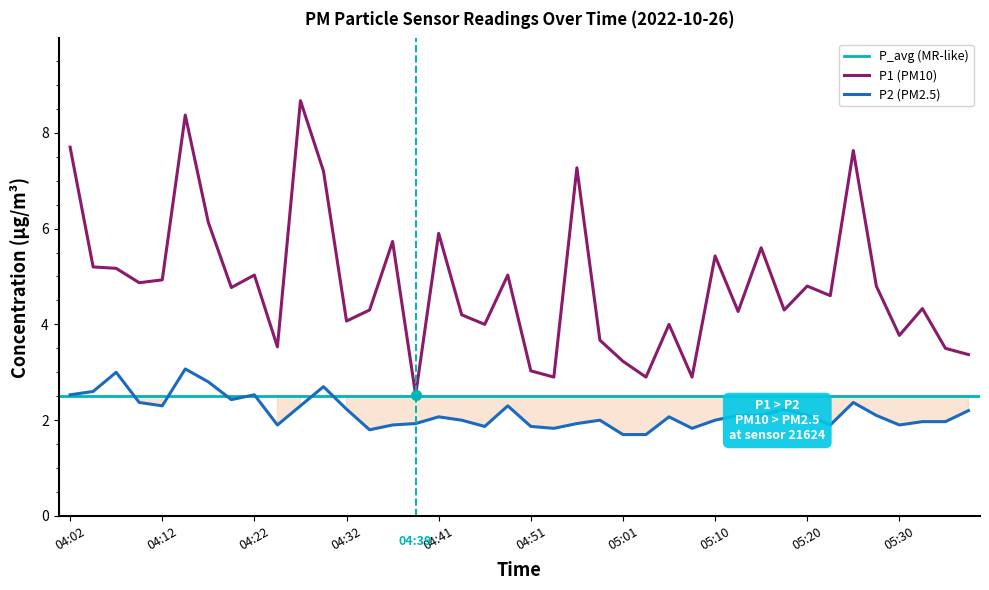

True or false: P1 and P2 cross at least once.

False